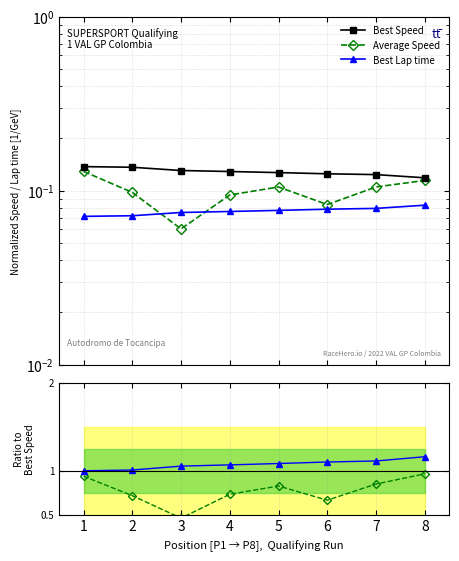

At 7, list the series in order from smallest to largest.

Best Lap time, Average Speed, Best Speed, Avg Speed / Best Speed, Best Lap ratio